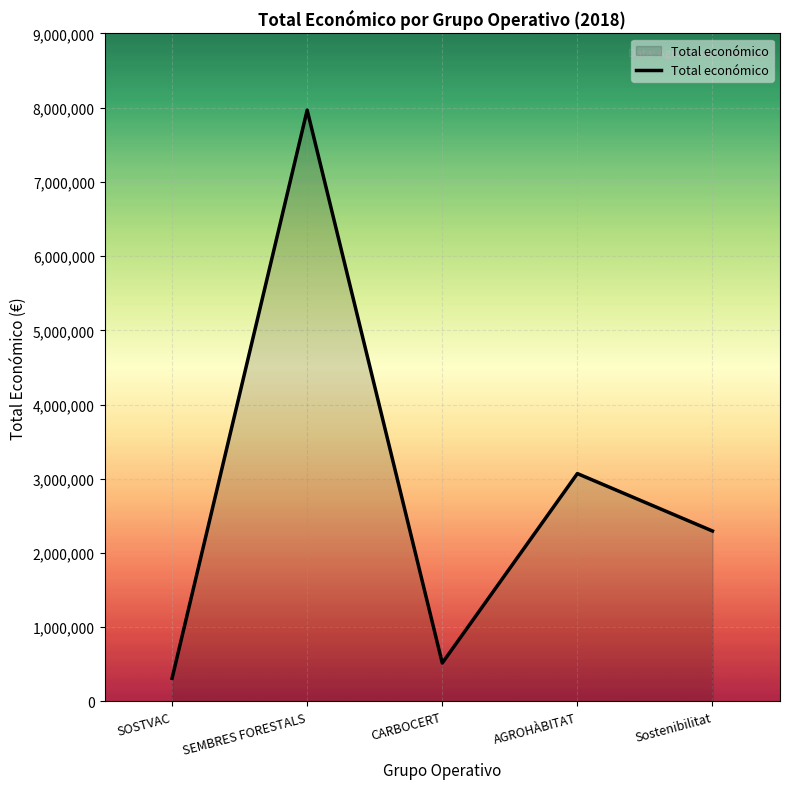

How many lines are shown in the chart?

1